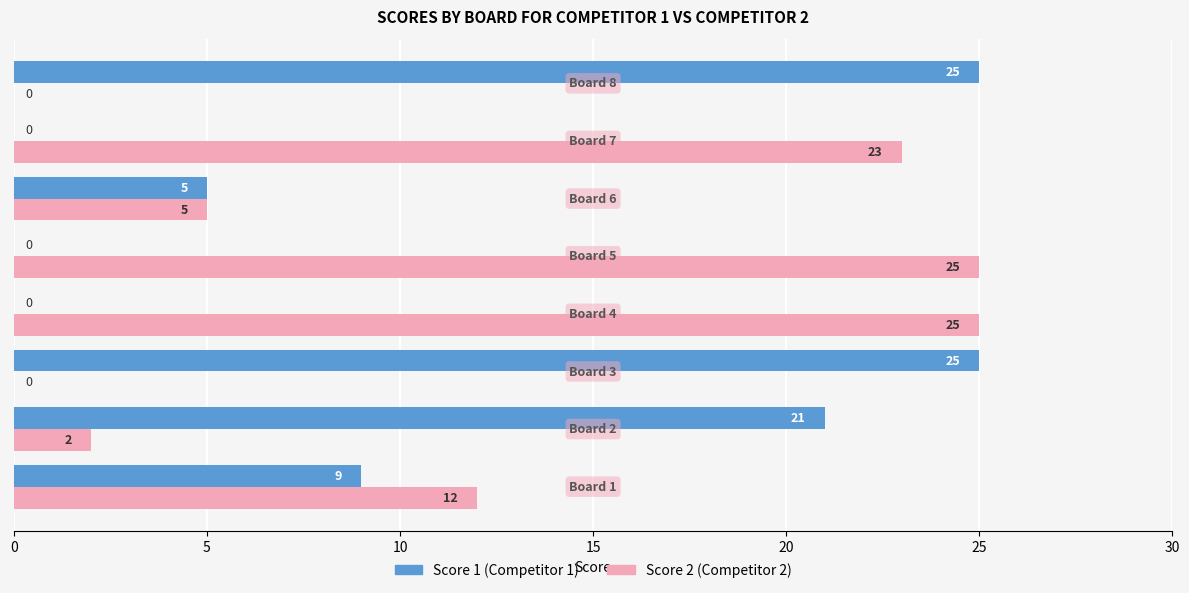

Which series has the largest total across all categories?

Score 2 (Competitor 2)